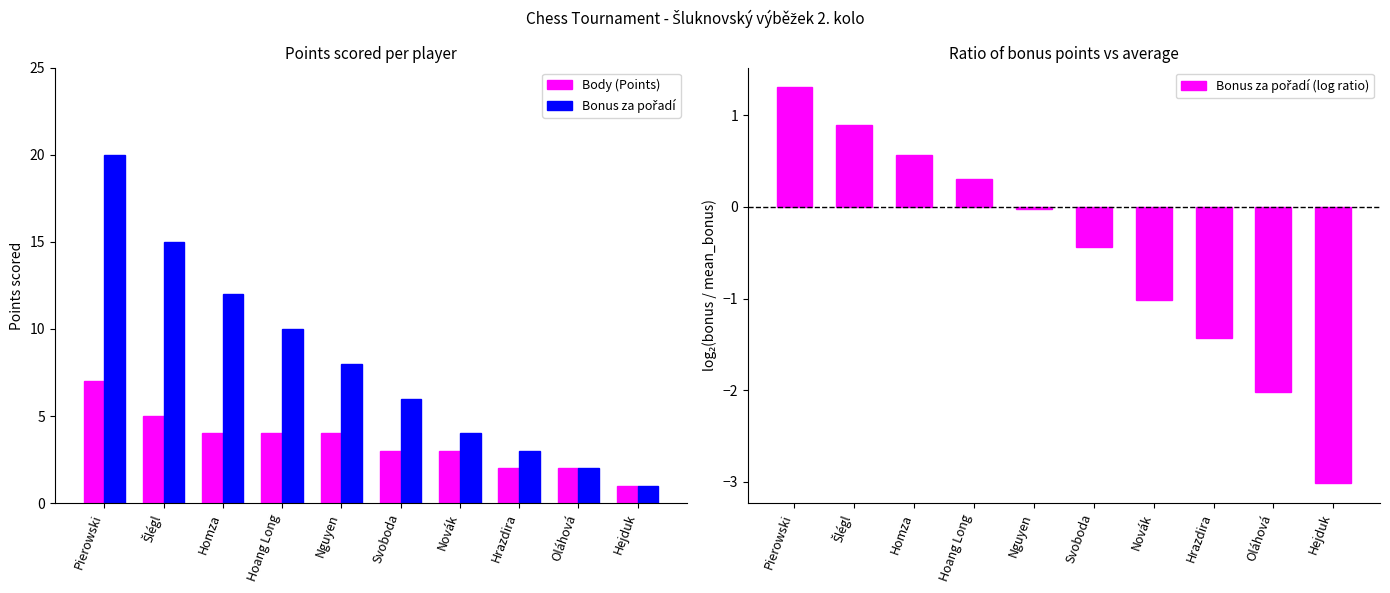

The value of Body (Points) at Svoboda is 4.6. True or false?

False